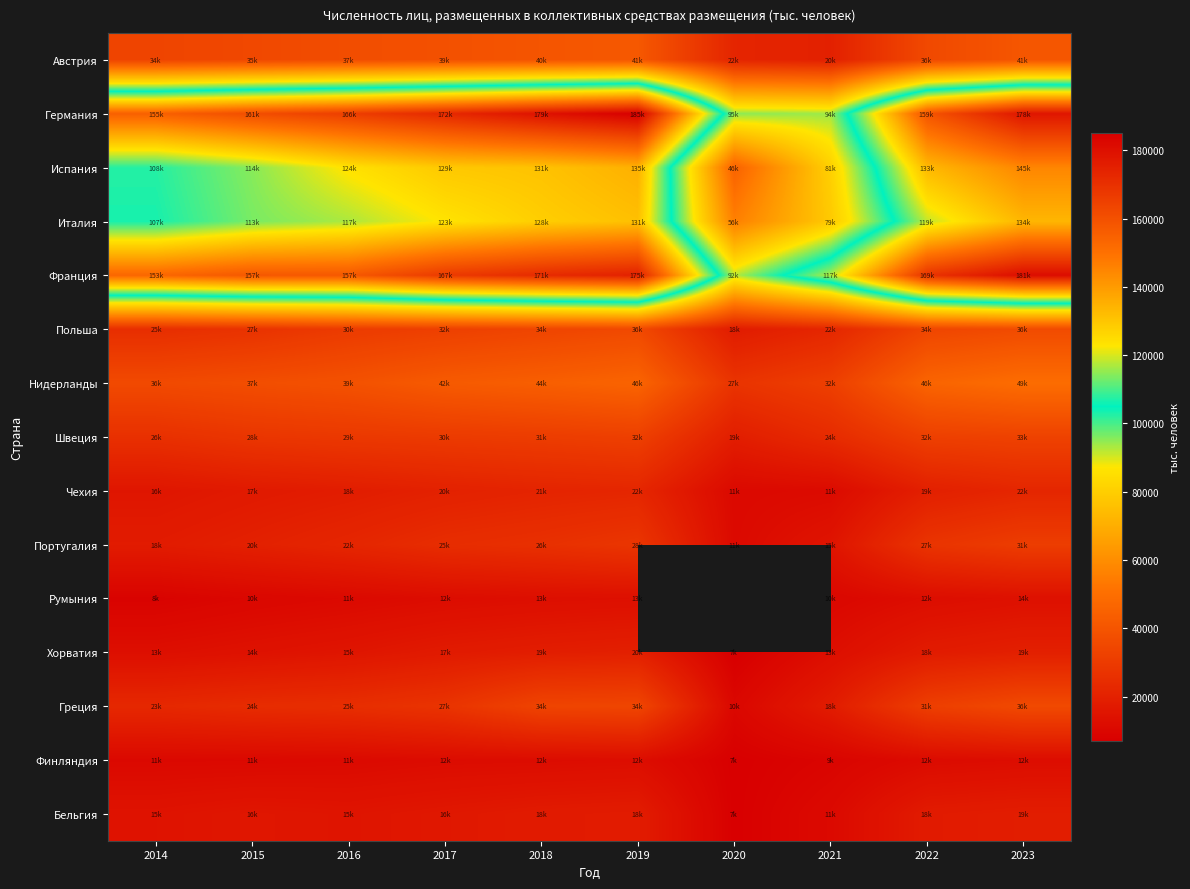

What is the difference between the highest and lowest values at 2017?

160517.7